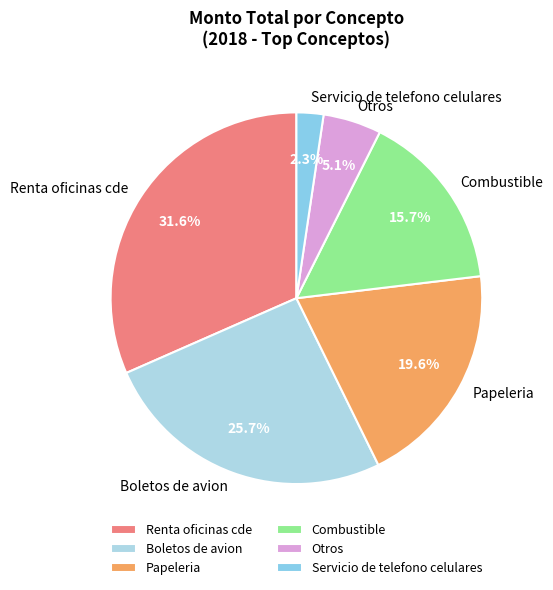

Is it true that Combustible is 11% of the pie?

False